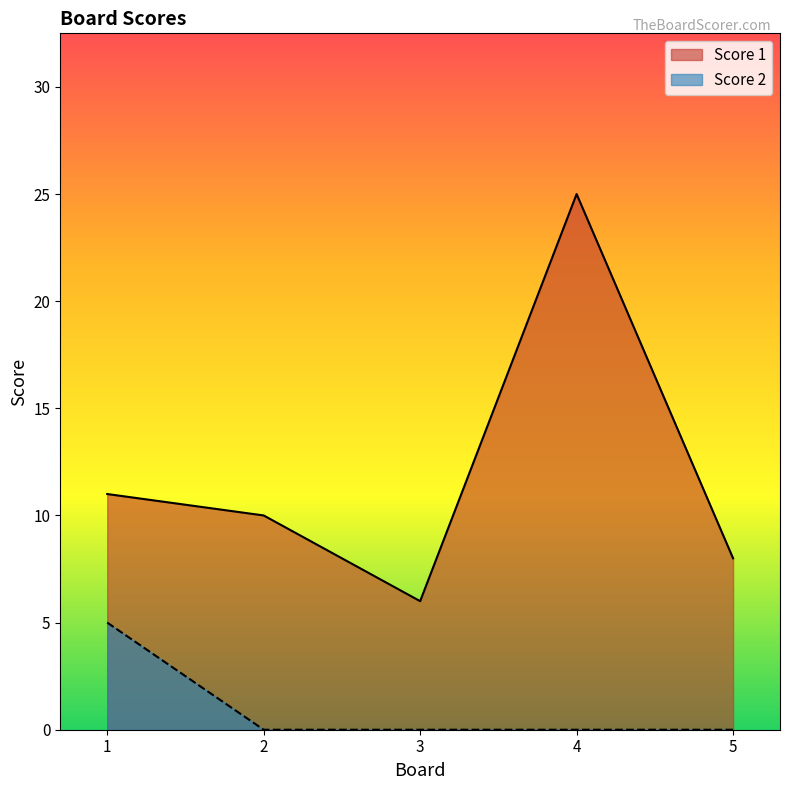

What is the sum of all Score 2 values?

5